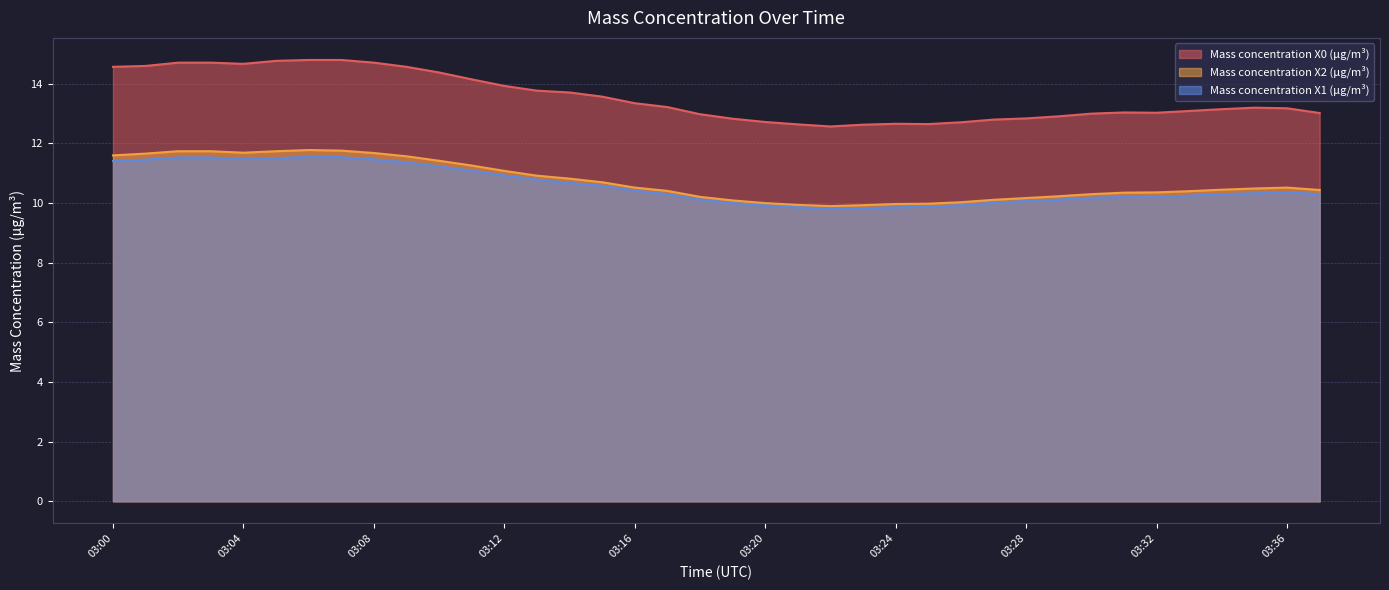

What are all the series names shown in the legend?

Mass concentration X0 (μg/m³), Mass concentration X2 (μg/m³), Mass concentration X1 (μg/m³)